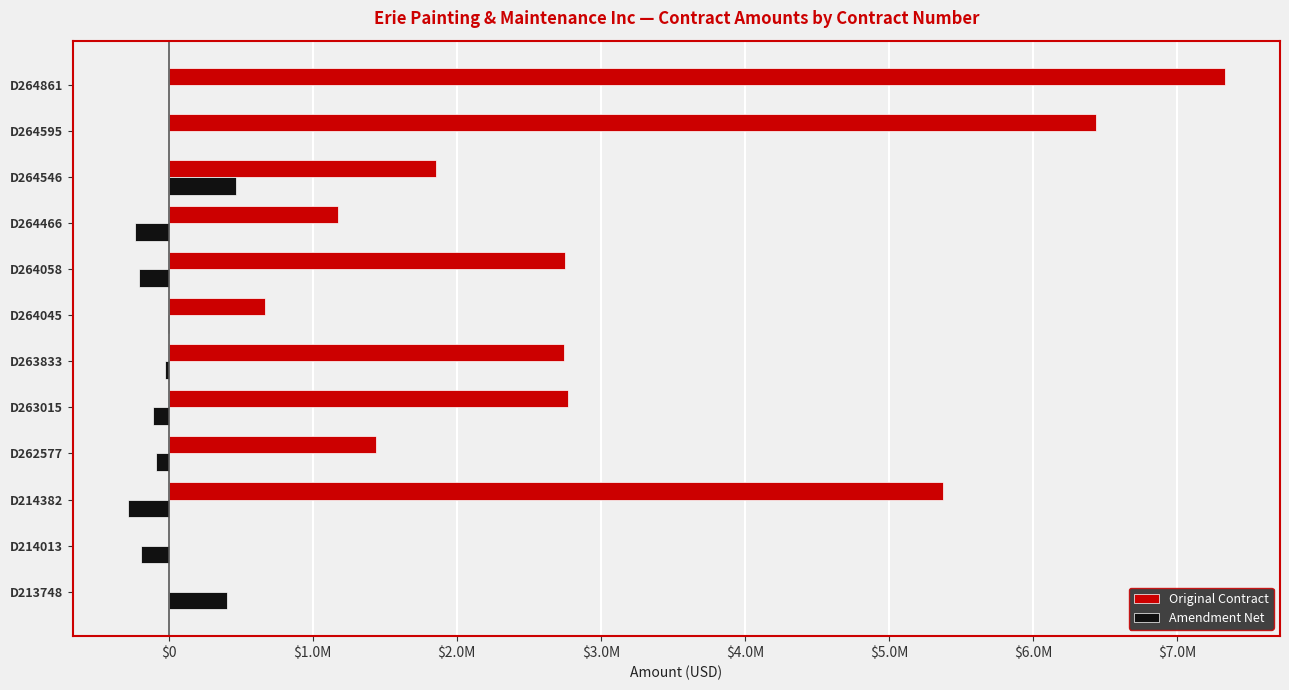

List the series in order of their overall mean, highest first.

Original Contract, Amendment Net